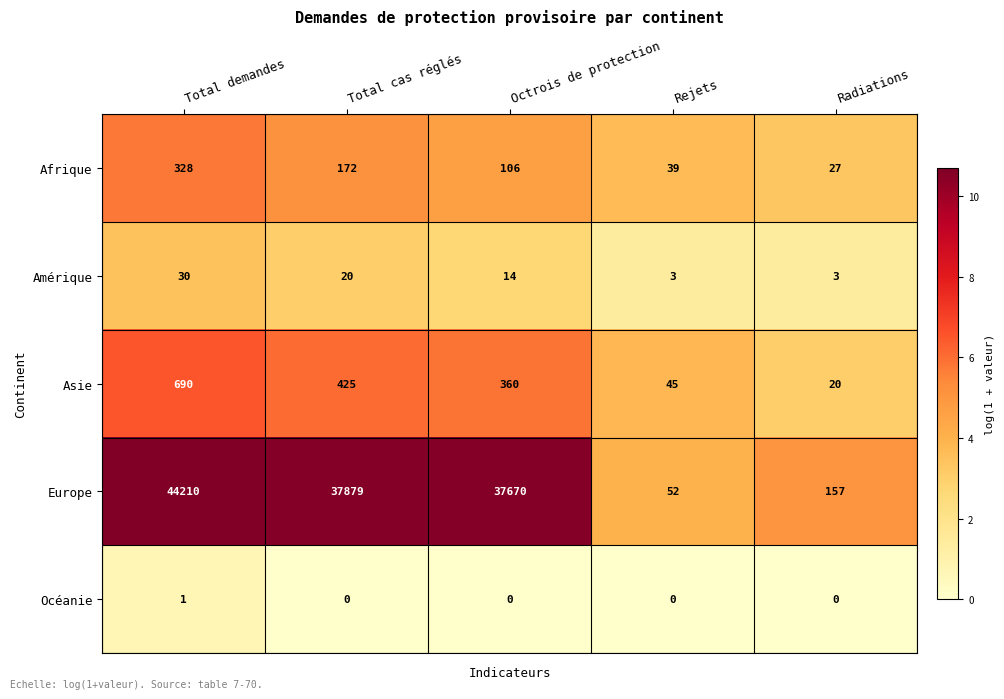

At how many categories does at least one series exceed 13533?

3